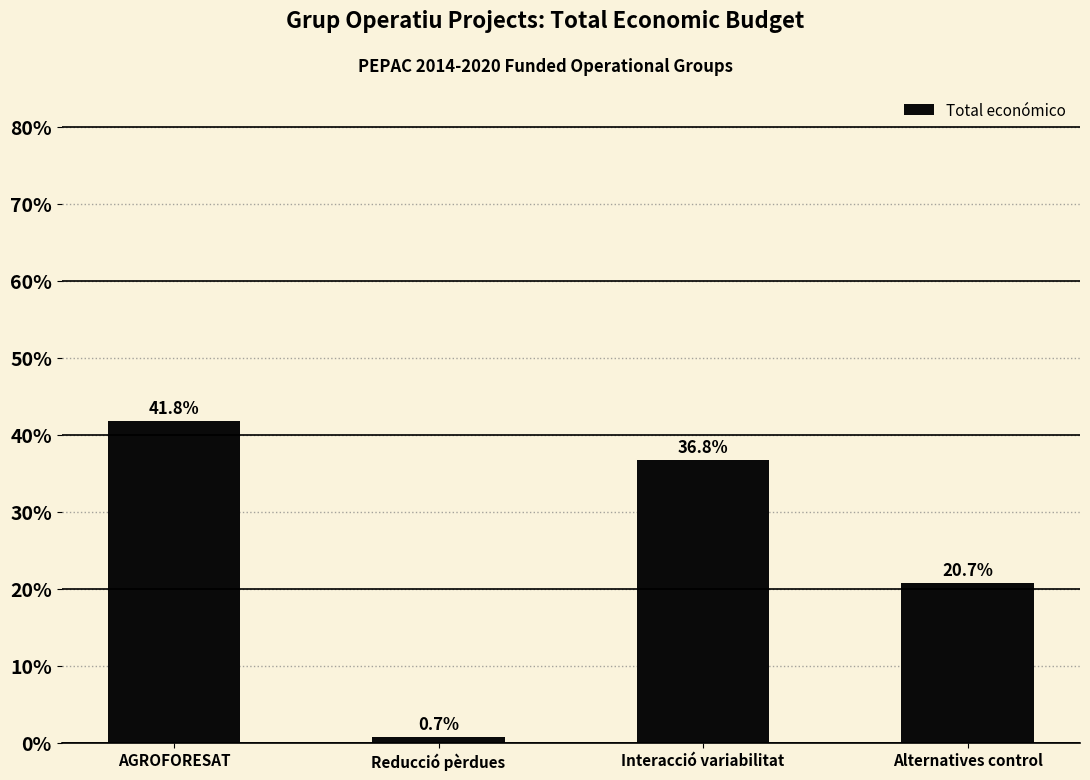

What value does the data have at AGROFORESAT?

41.8